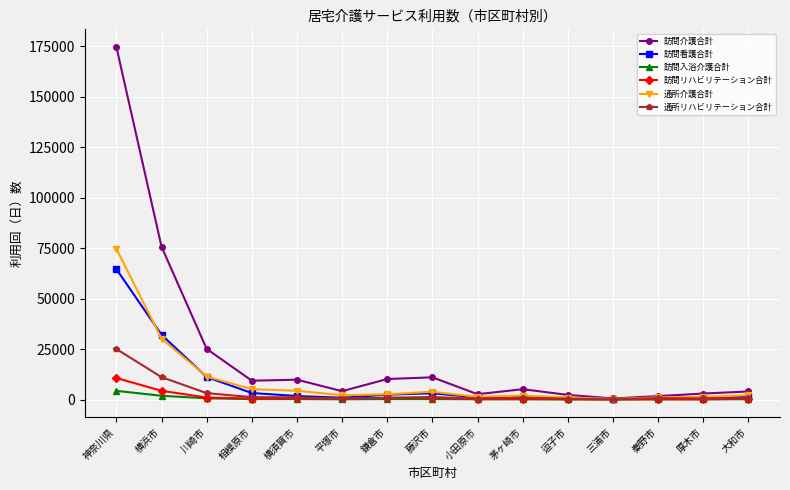

What is the label of the 15th point from the left?

大和市